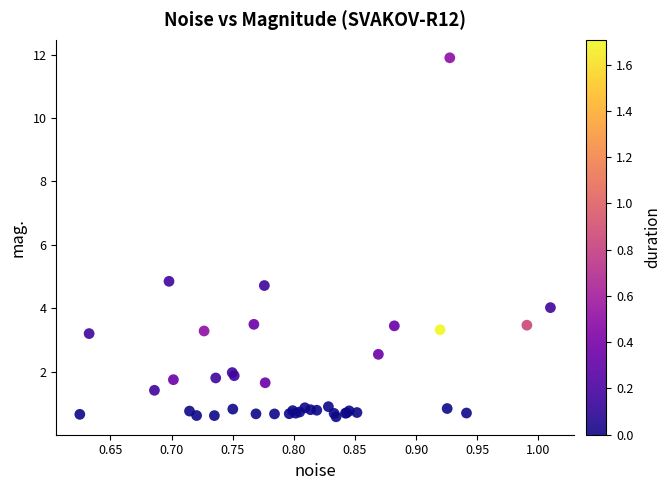

What Y value in the scatter plot is closest to 6?

4.8